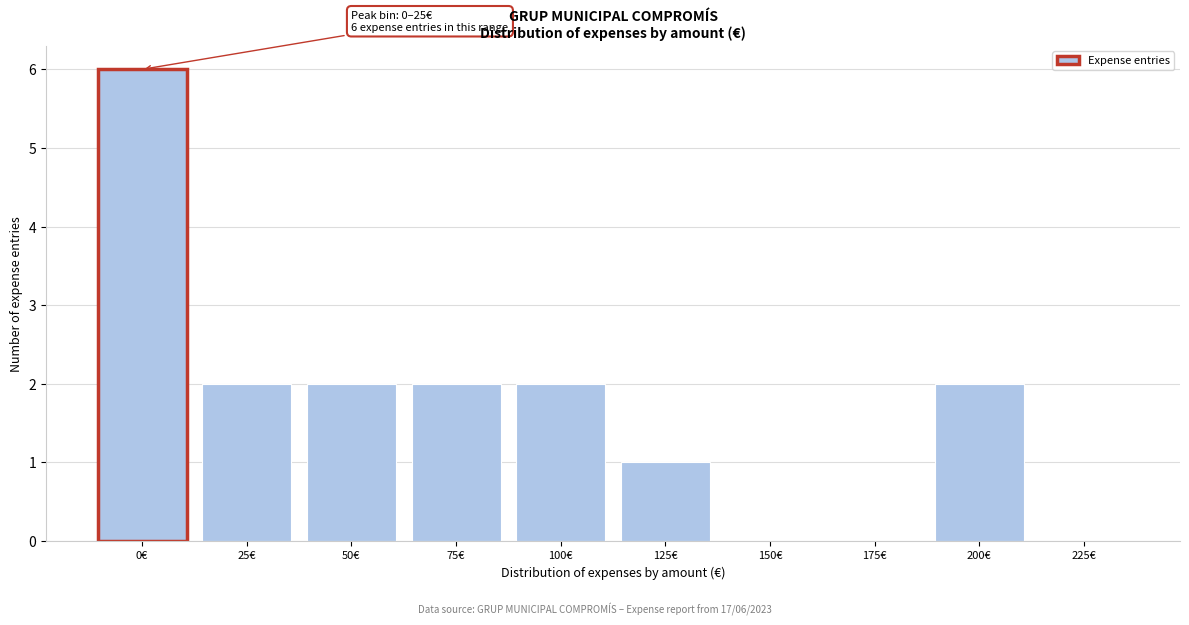

Reading right to left, list all the values displayed in this chart.

225€=0	200€=2	175€=0	150€=0	125€=1	100€=2	75€=2	50€=2	25€=2	0€=6